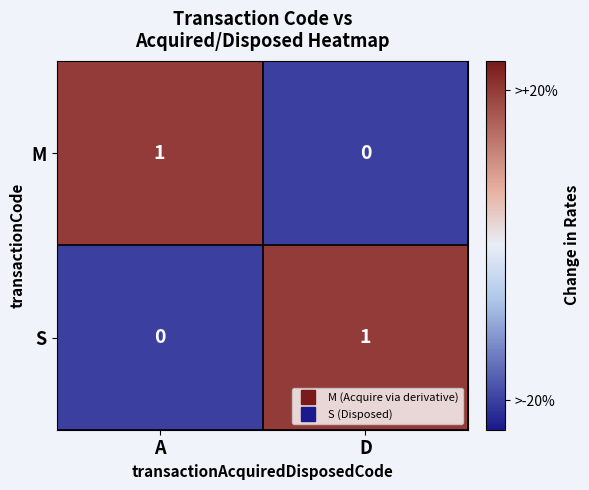

The S series shows 1 at D. True or false?

True